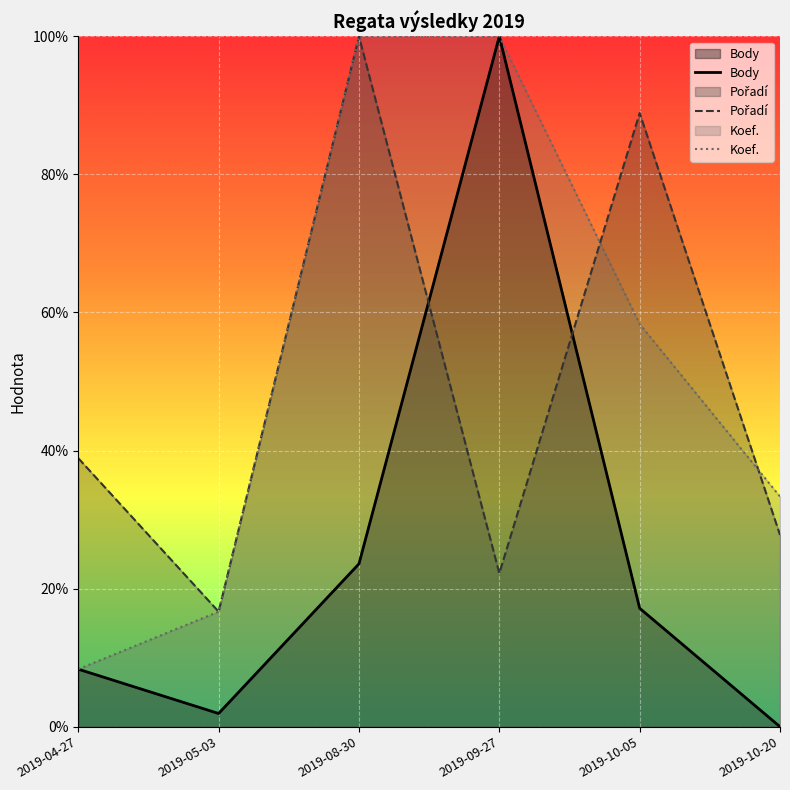

Is it true that Pořadí equals 16.7 at 2019-05-03?

True